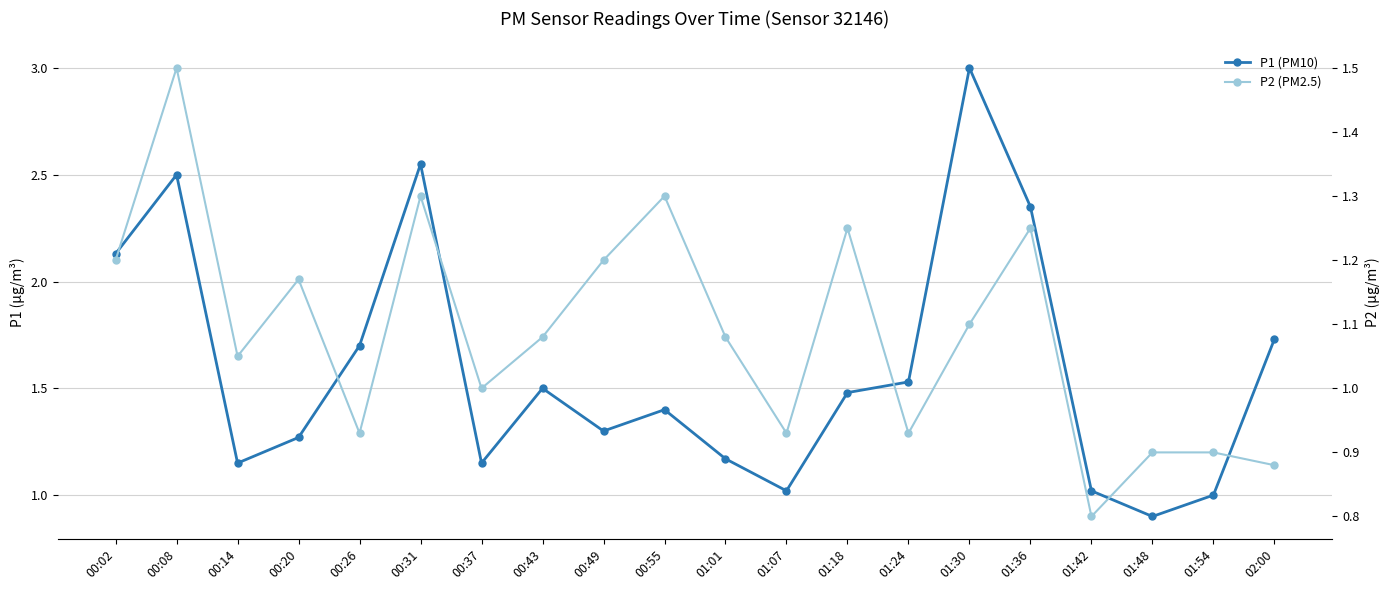

What are all the series names shown in the legend?

P1 (PM10), P2 (PM2.5)